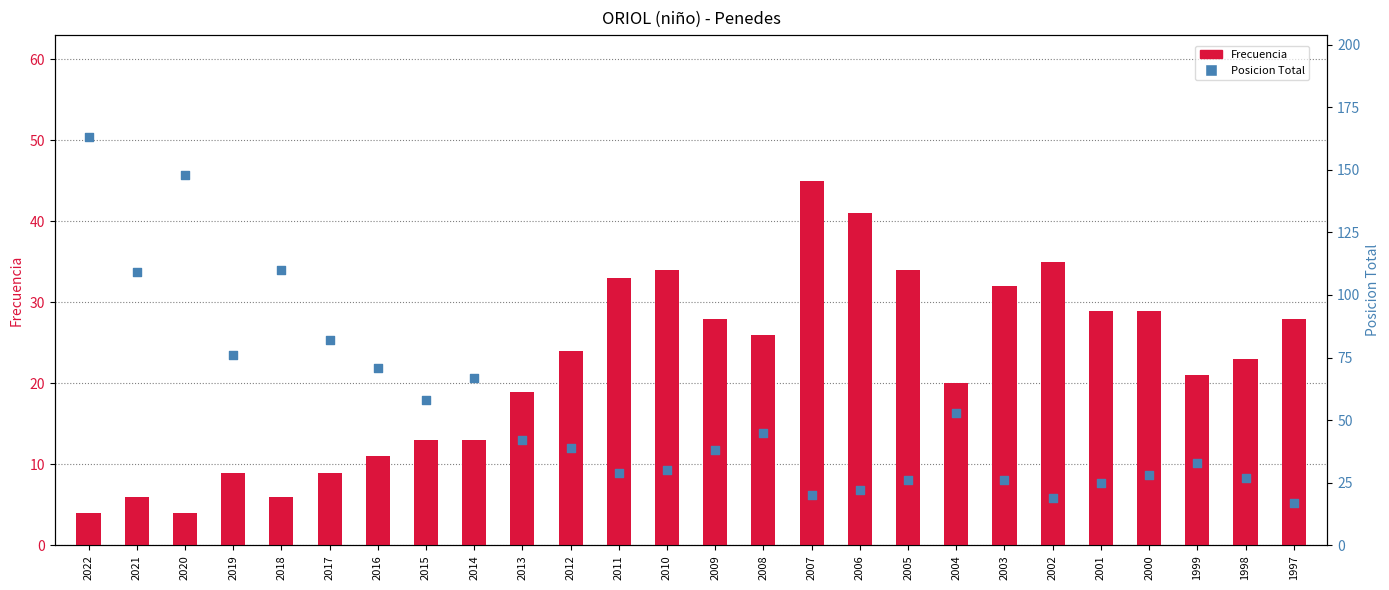

Is the value of Posicion Total at 2000 greater than the value of Frecuencia at 2006?

No